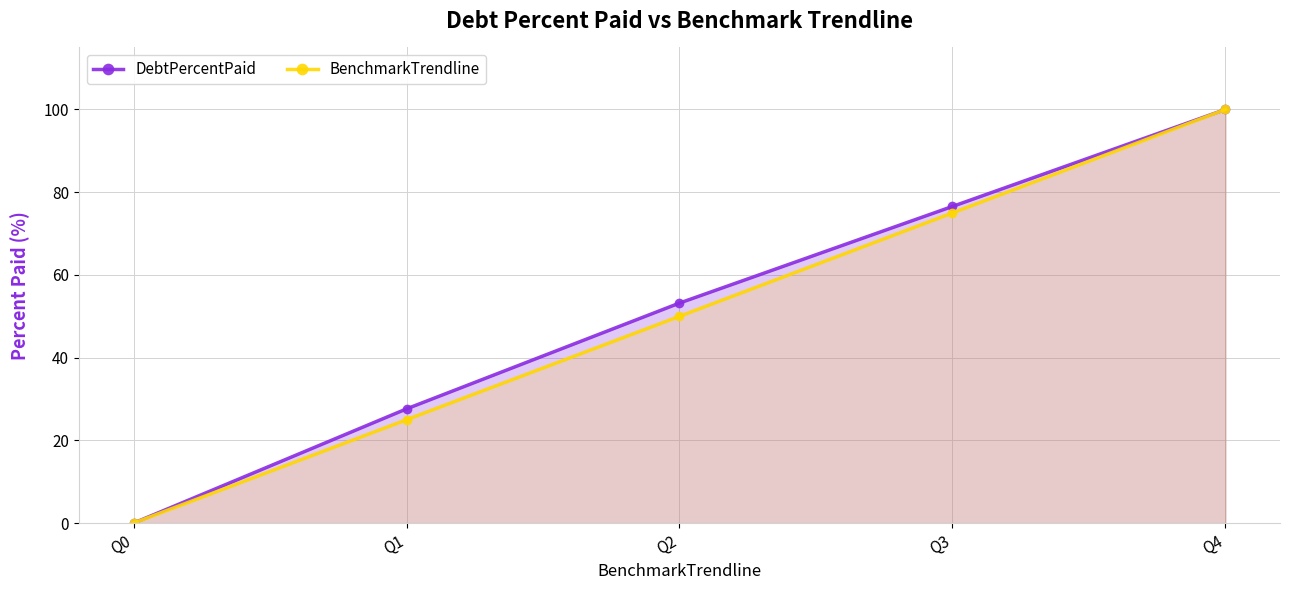

What is the highest value of the DebtPercentPaid series?

100.0